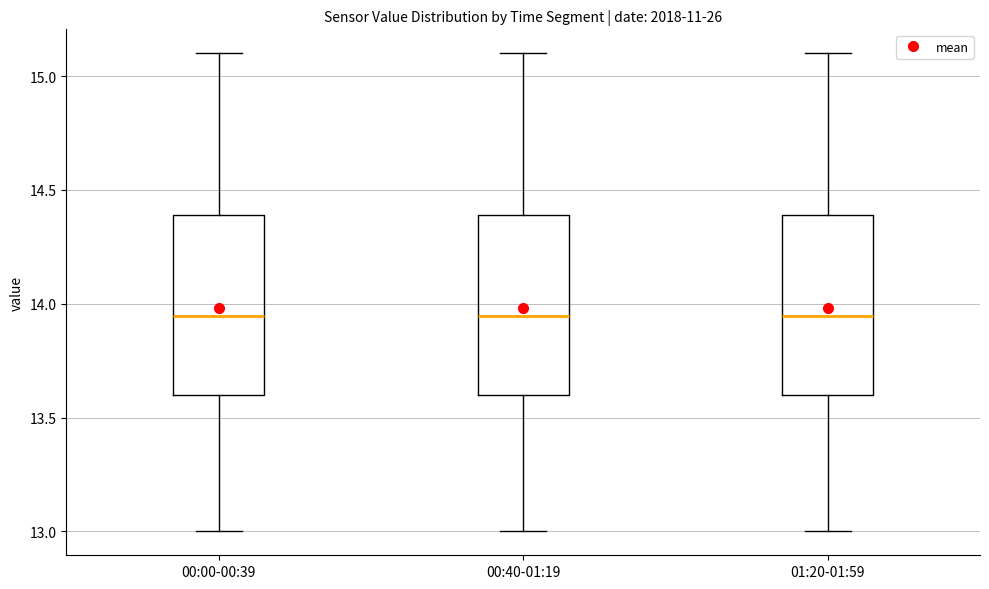

Reading left to right, read every box against the y-axis: the position of its median line, the range the box covers, and the ends of its whiskers. The values are not printed on the chart, so give them approximately, as read against the axis.

00:00-00:39: median 13.95, box 13.60 to 14.40, whiskers 13.00 to 15.10
00:40-01:19: median 13.95, box 13.60 to 14.40, whiskers 13.00 to 15.10
01:20-01:59: median 13.95, box 13.60 to 14.40, whiskers 13.00 to 15.10